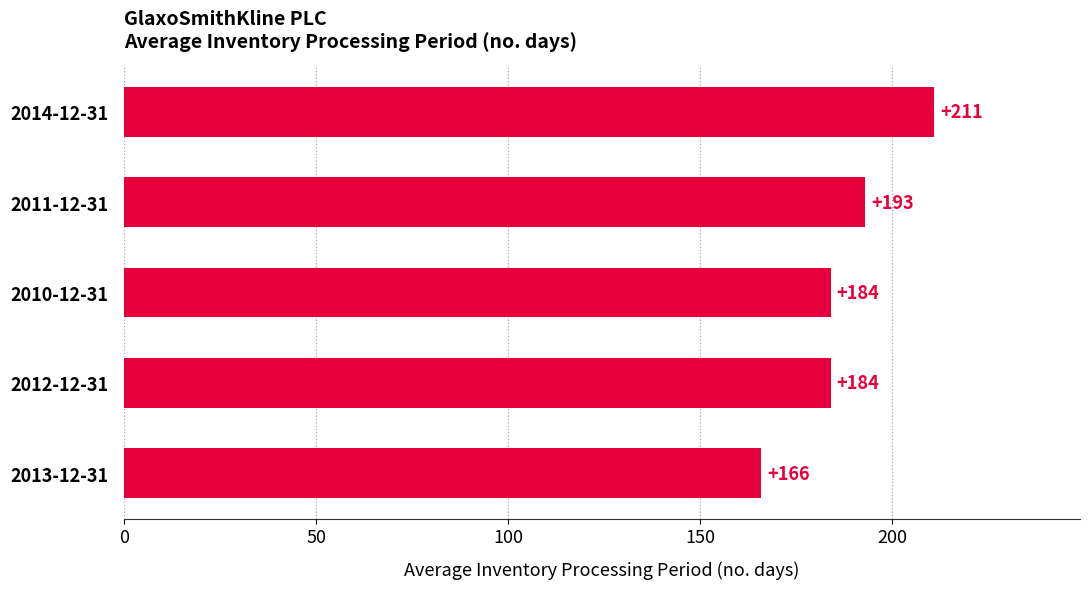

What is the maximum value shown in the chart?

211